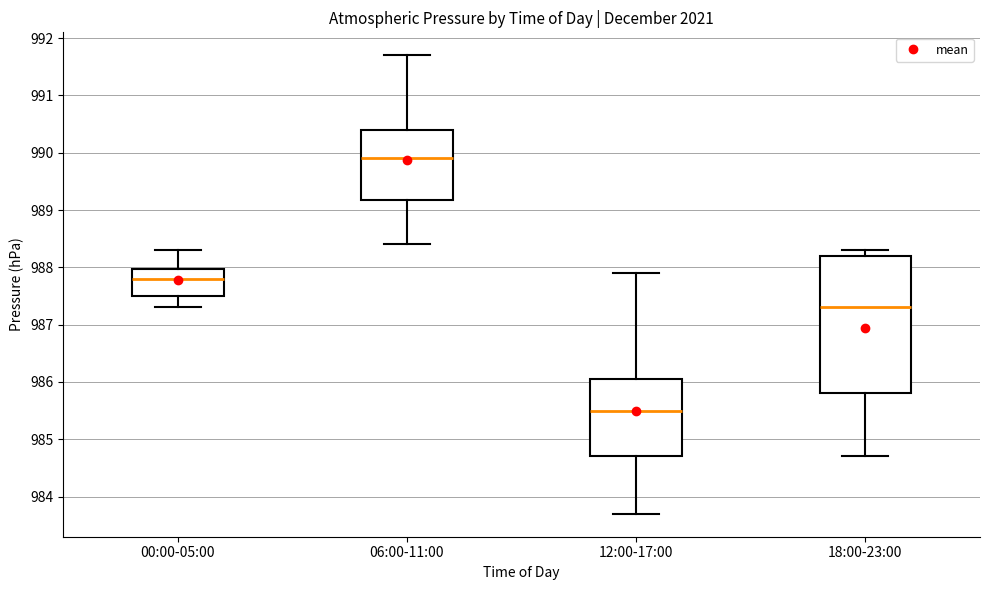

Where is the upper edge of the box for 00:00-05:00 on the y-axis? The values are not printed on the chart, so give them approximately, as read against the axis.

988.0